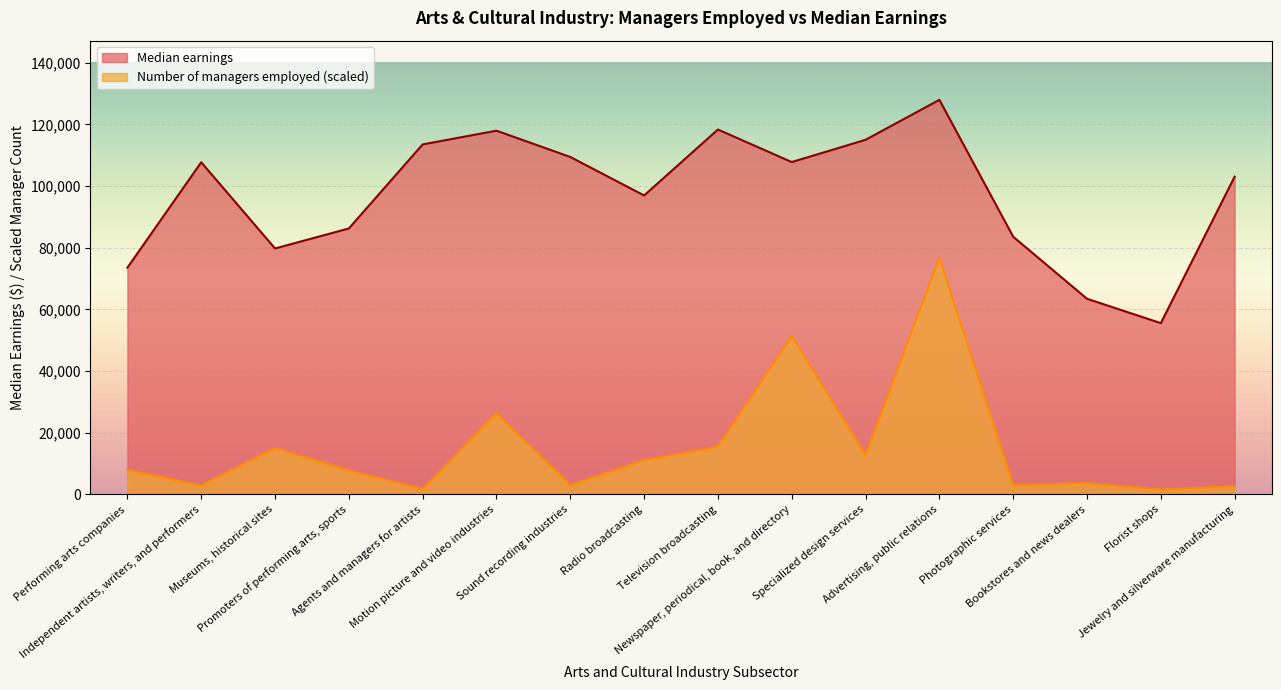

The Median earnings series shows 66230.7 at Jewelry and silverware manufacturing. True or false?

False